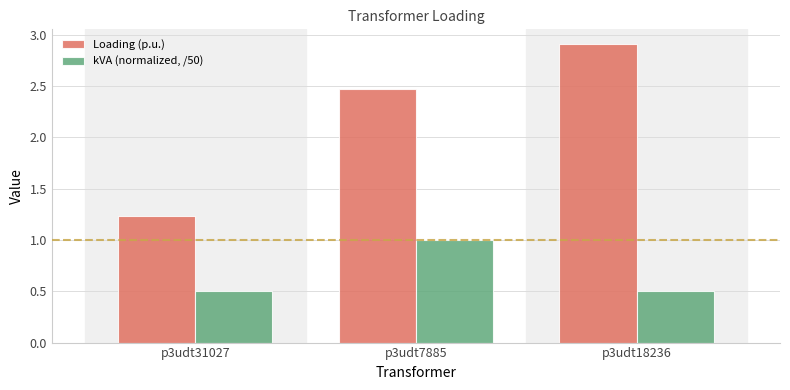

How many data points in Loading (p.u.) are above 2?

2